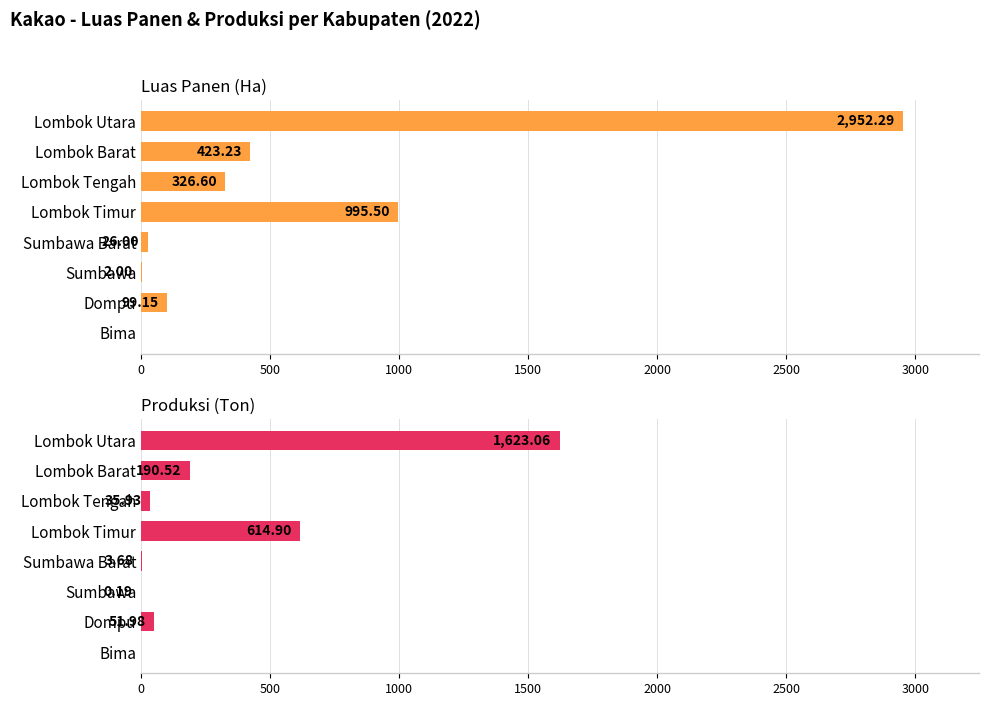

What are all the series names shown in the legend?

Luas Panen (Ha), Produksi (Ton)